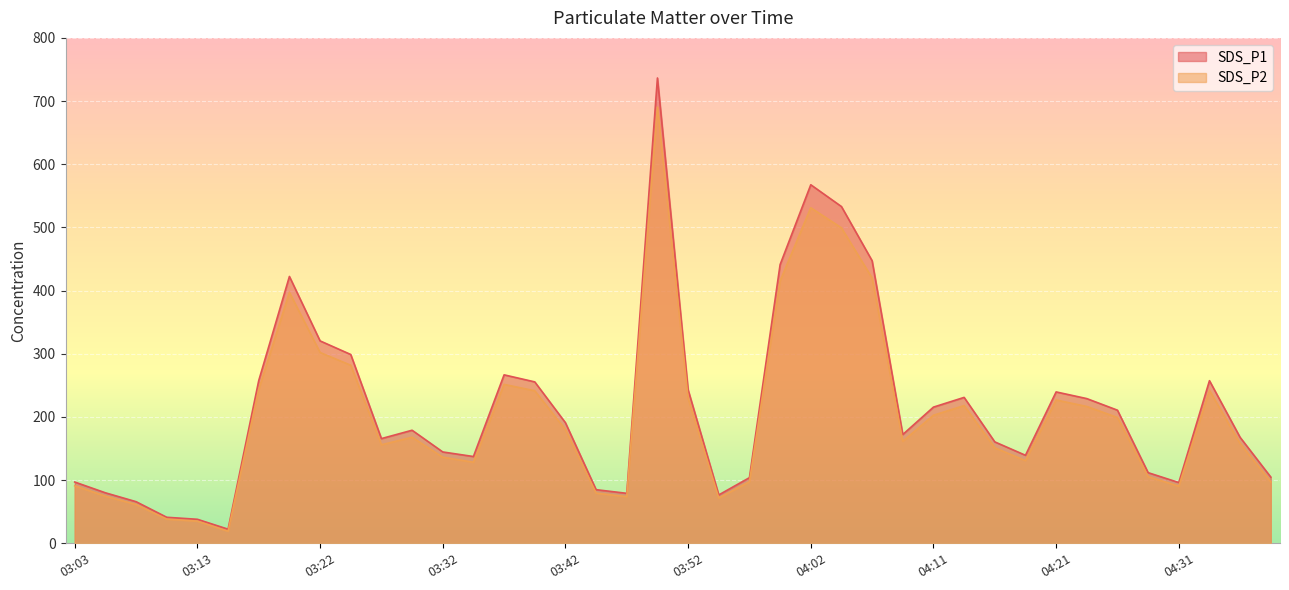

What is the difference between the SDS_P1 values at 03:05 and 04:06?

367.3